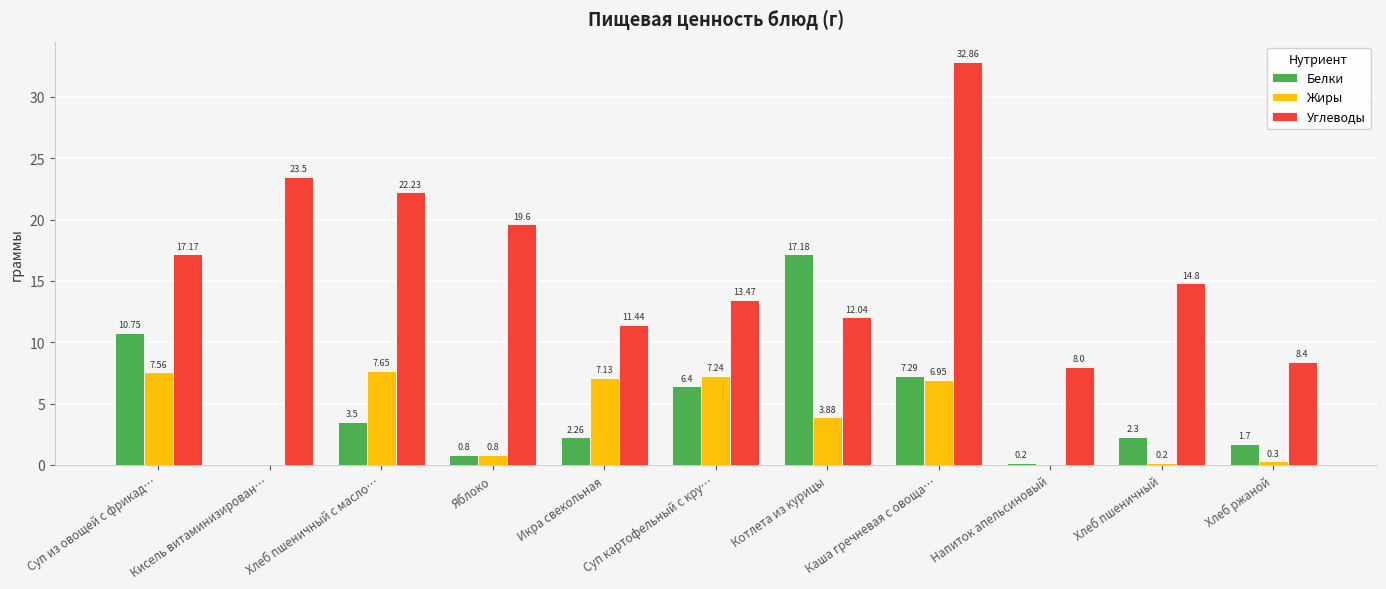

Which category has the highest value across all series?

Каша гречневая с овоща…